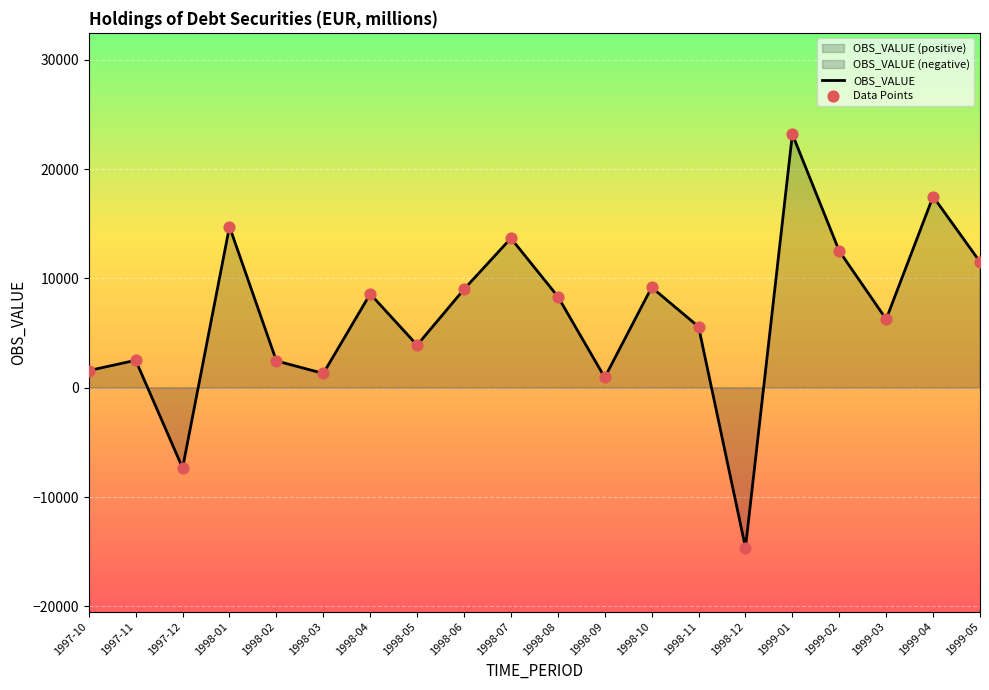

Which has a higher value, 1997-10 or 1998-08?

1998-08